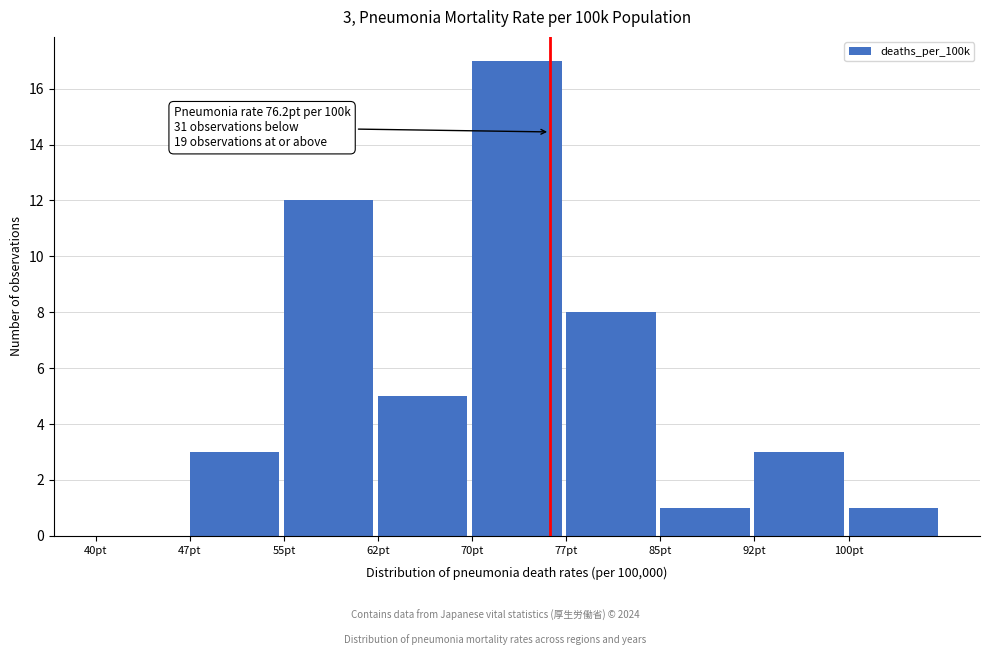

Which range on the x-axis has the tallest bar?

70.0 to 77.5